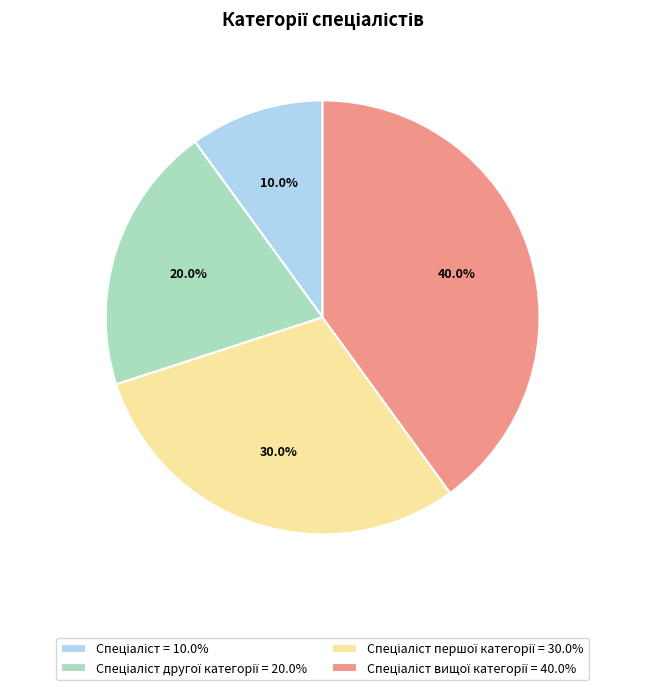

Is there any slice that represents more than half of the pie?

No